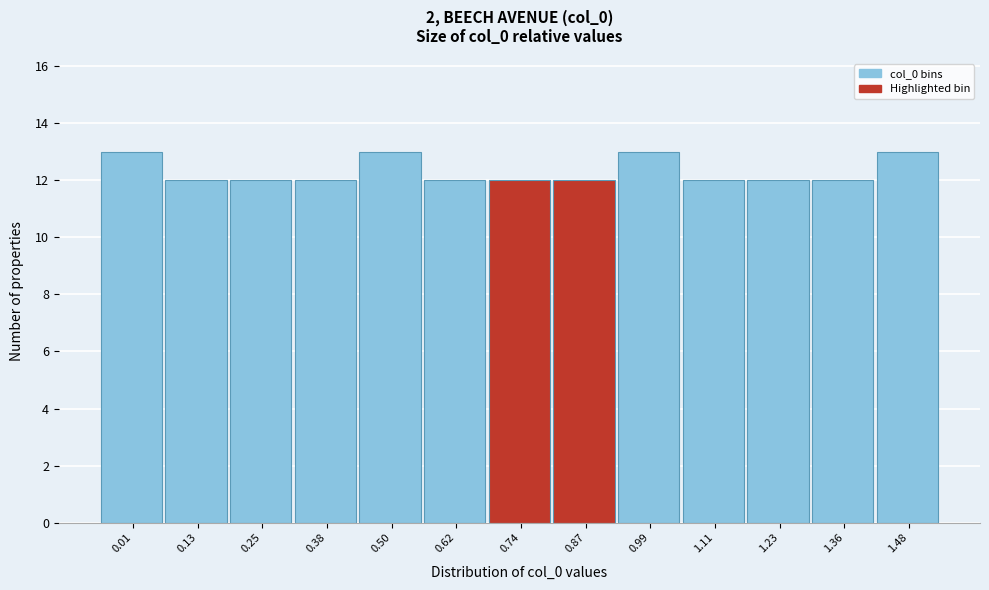

Reading left to right, list all the values displayed in this chart.

13	12	12	12	13	12	12	12	13	12	12	12	13